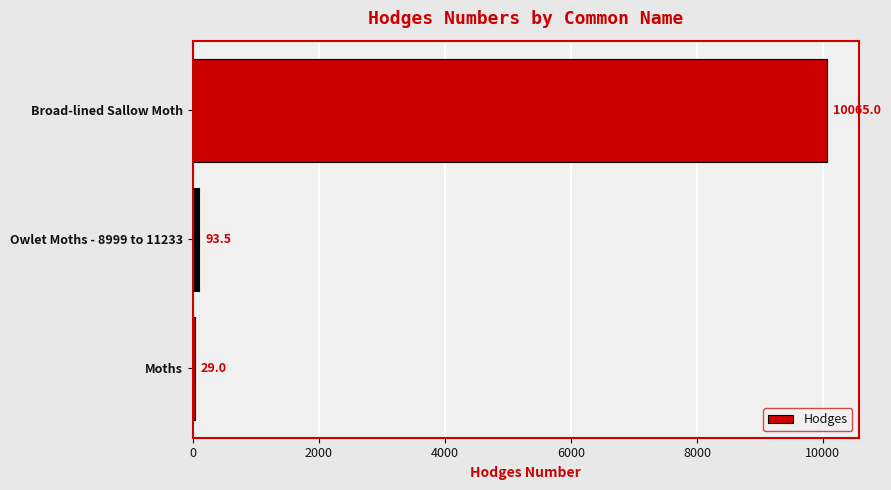

What is the sum of all values?

10187.5